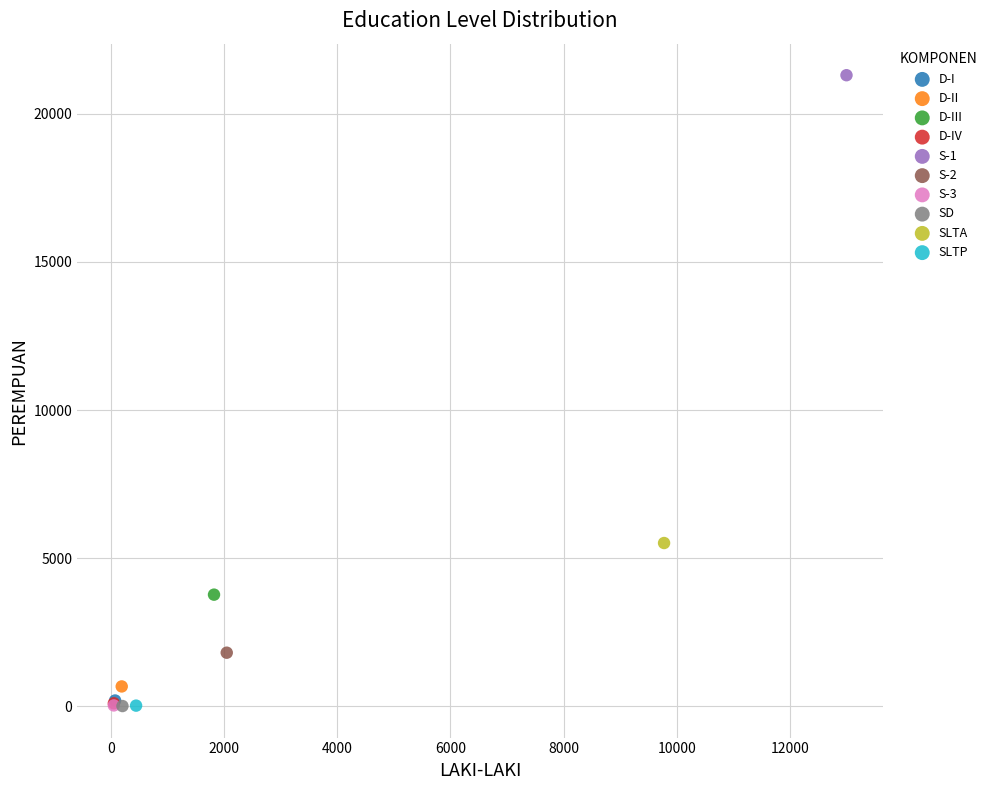

What are all the series names shown in the legend?

D-I, D-II, D-III, D-IV, S-1, S-2, S-3, SD, SLTA, SLTP